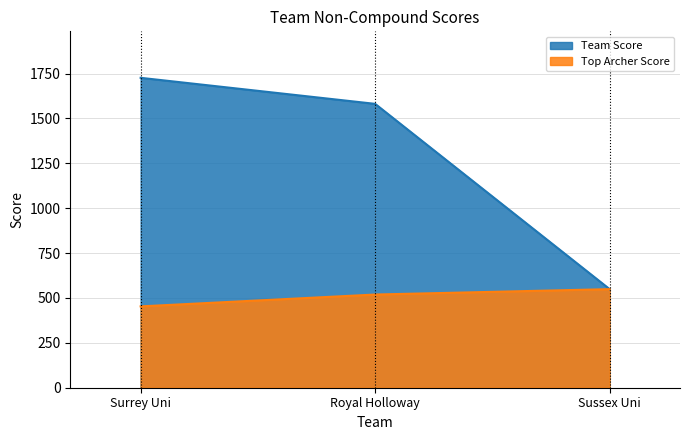

The value of Top Archer Score at Surrey Uni is 715. True or false?

False